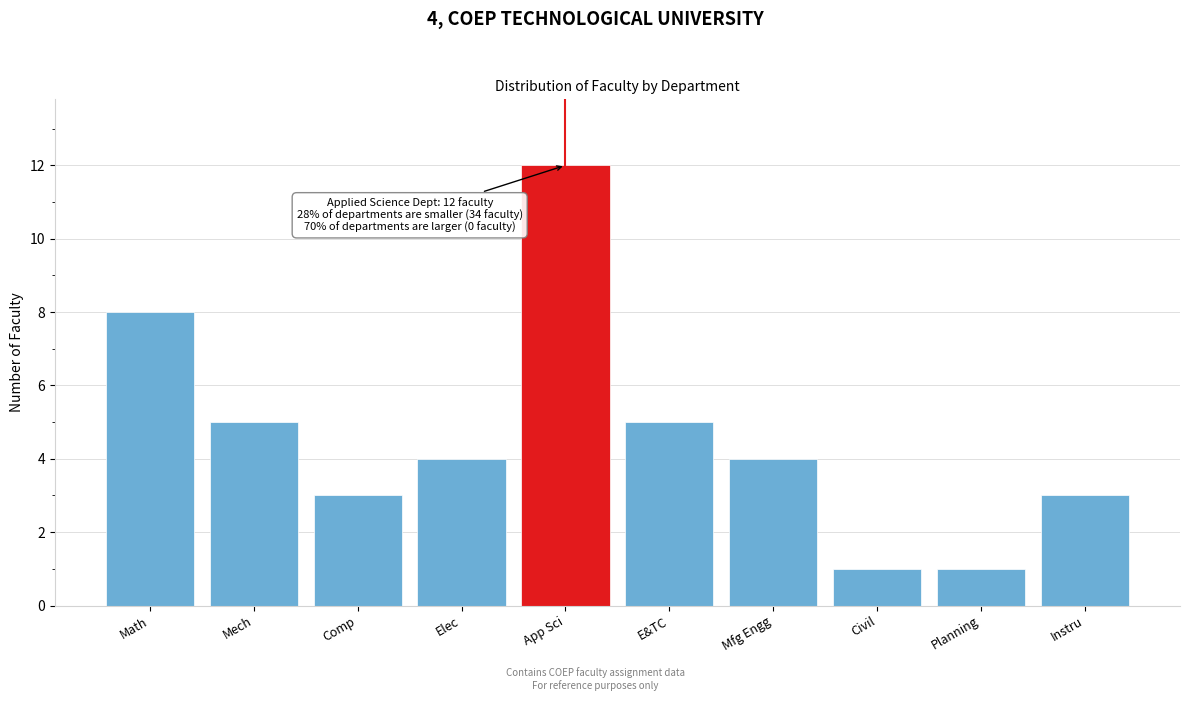

Reading right to left, transcribe all the data shown in this chart.

Instru=3	Planning=1	Civil=1	Mfg Engg=4	E&TC=5	App Sci=12	Elec=4	Comp=3	Mech=5	Math=8